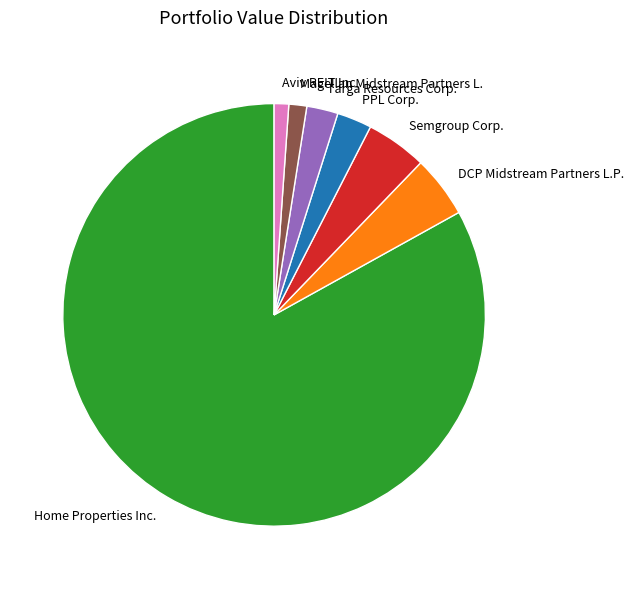

Between PPL Corp. and Magellan Midstream Partners L., which is larger?

PPL Corp.